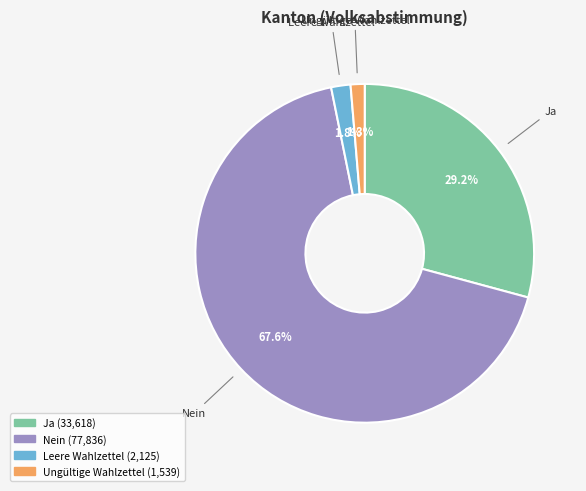

Is Leere Wahlzettel the majority of the pie?

No